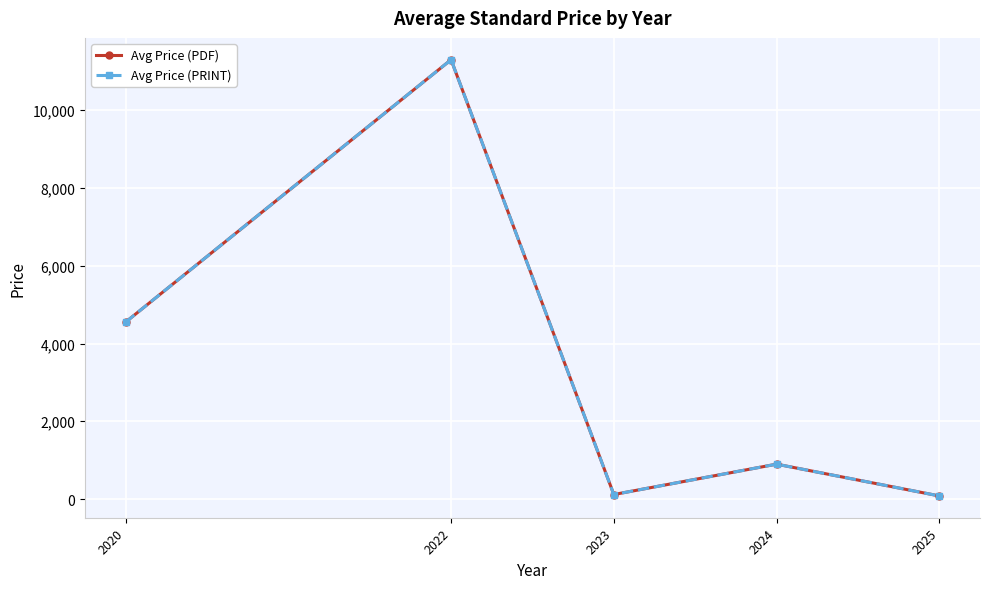

Does the chart have visible grid lines?

Yes